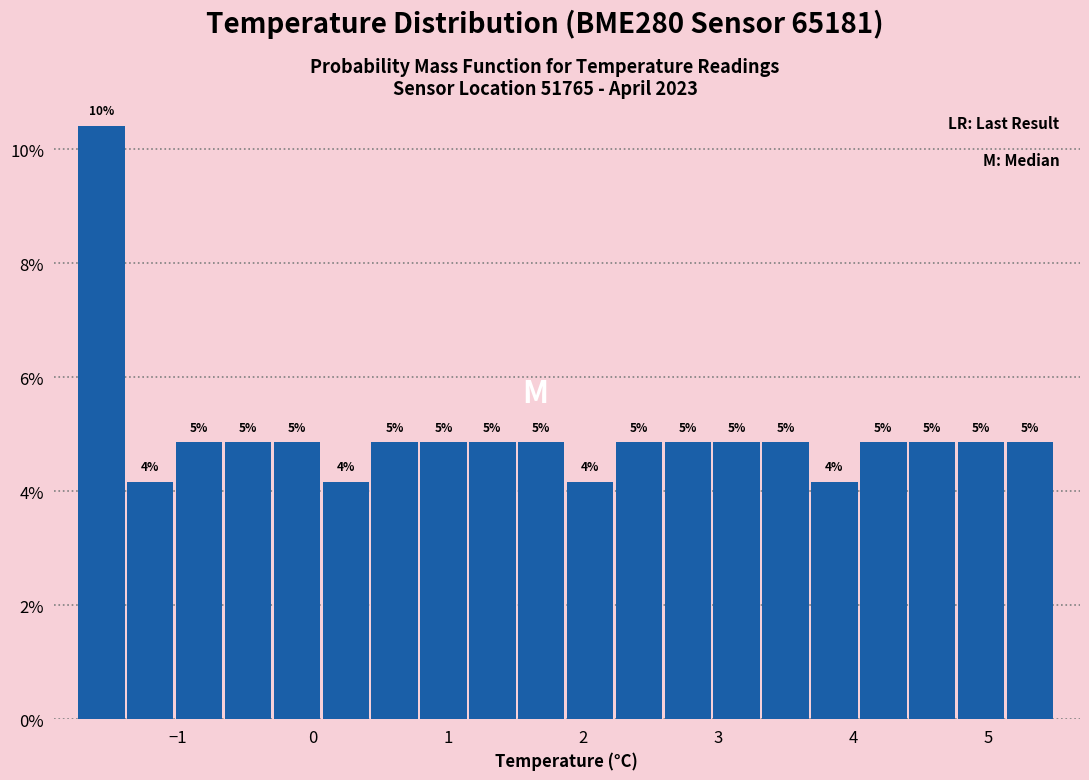

Around what value on the x-axis is the tallest bar? Give the approximate position of its centre, as read against the axis.

-1.6